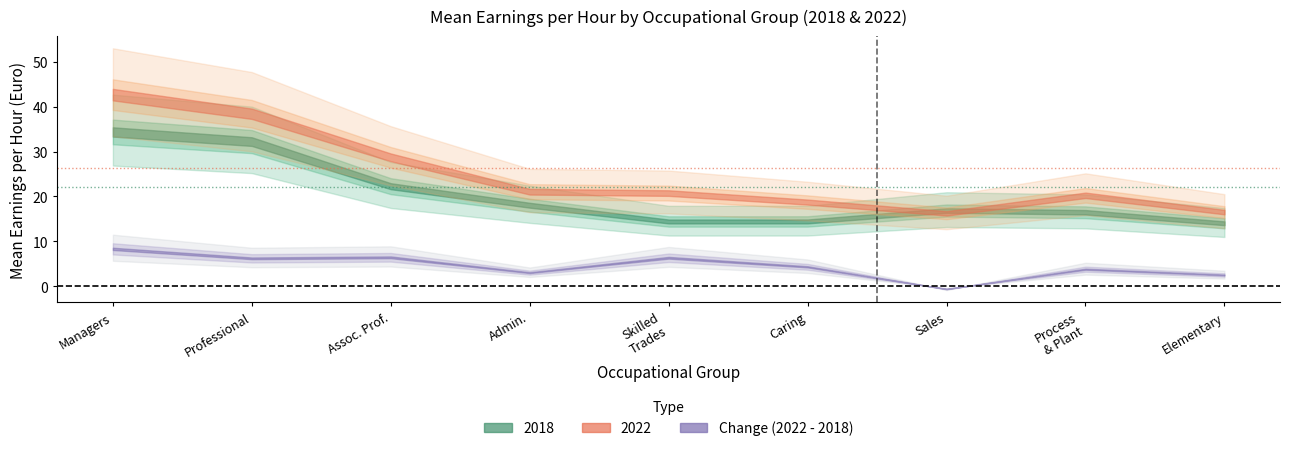

How many intersections are there between 2018 and 2022?

2